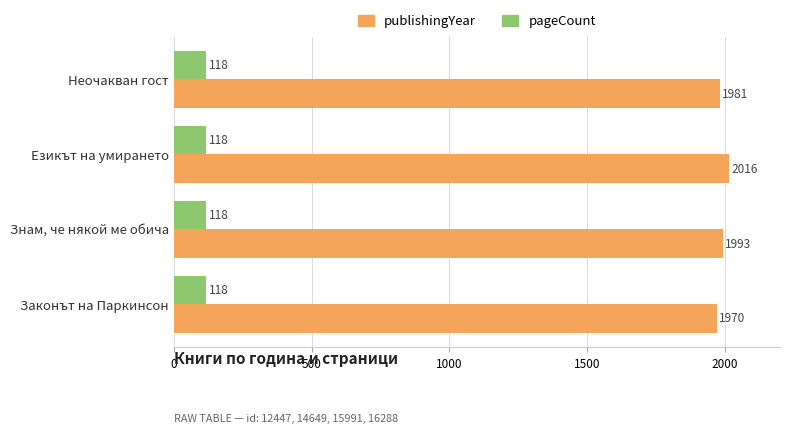

Count the publishingYear values in the range 1981 to 2016.

3